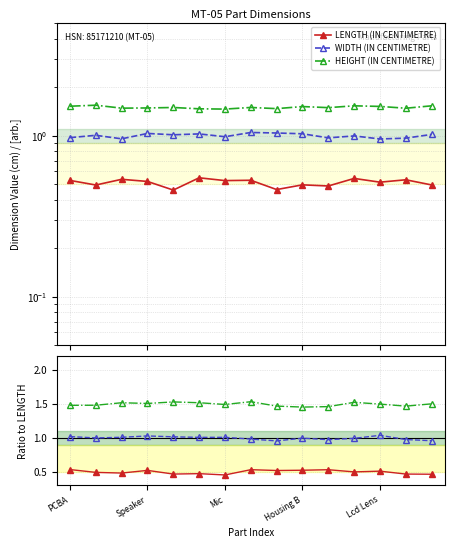

Which series has the largest range (max minus min)?

WIDTH (IN CENTIMETRE)